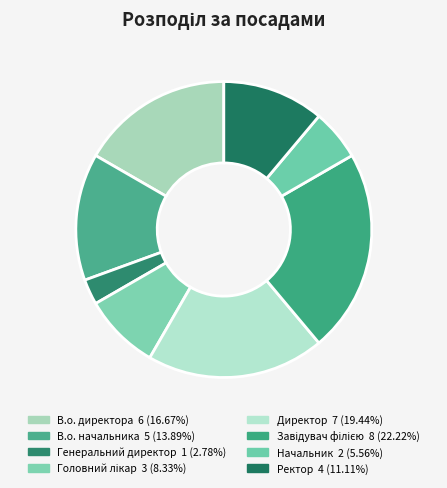

How many segments does this pie chart have?

8